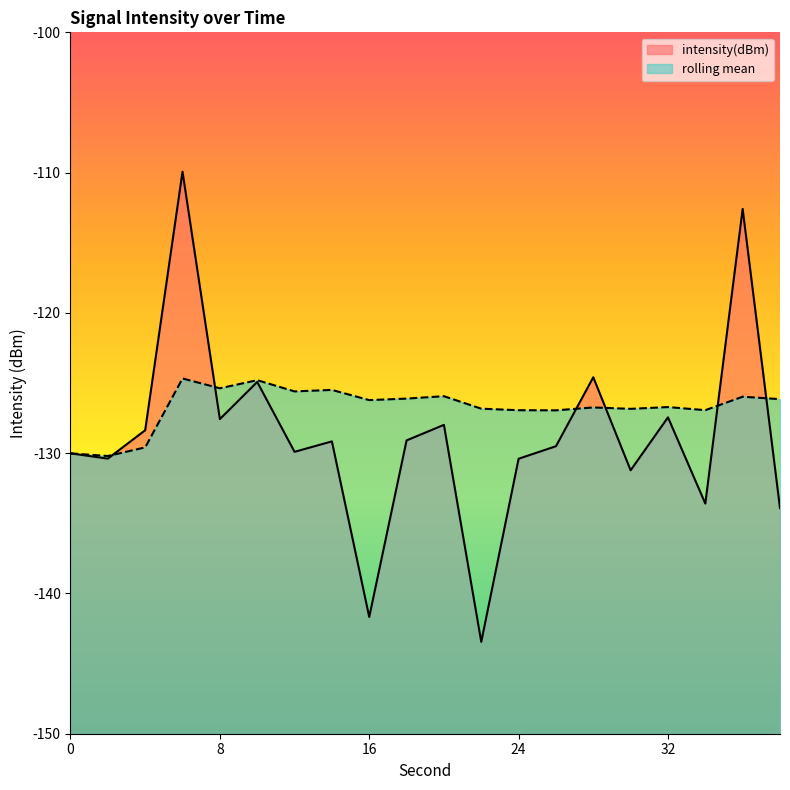

What is the spread (max minus min) of values at 32?

0.7